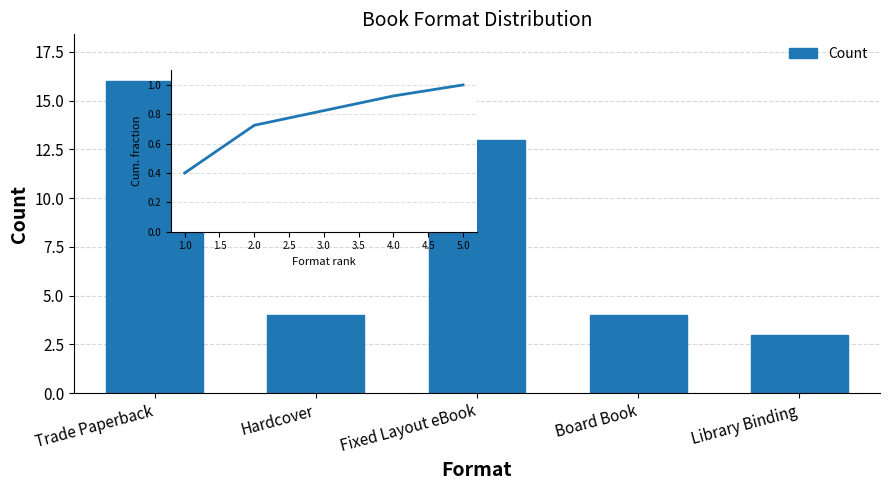

Are the bars grouped side by side (vs. stacked)?

No